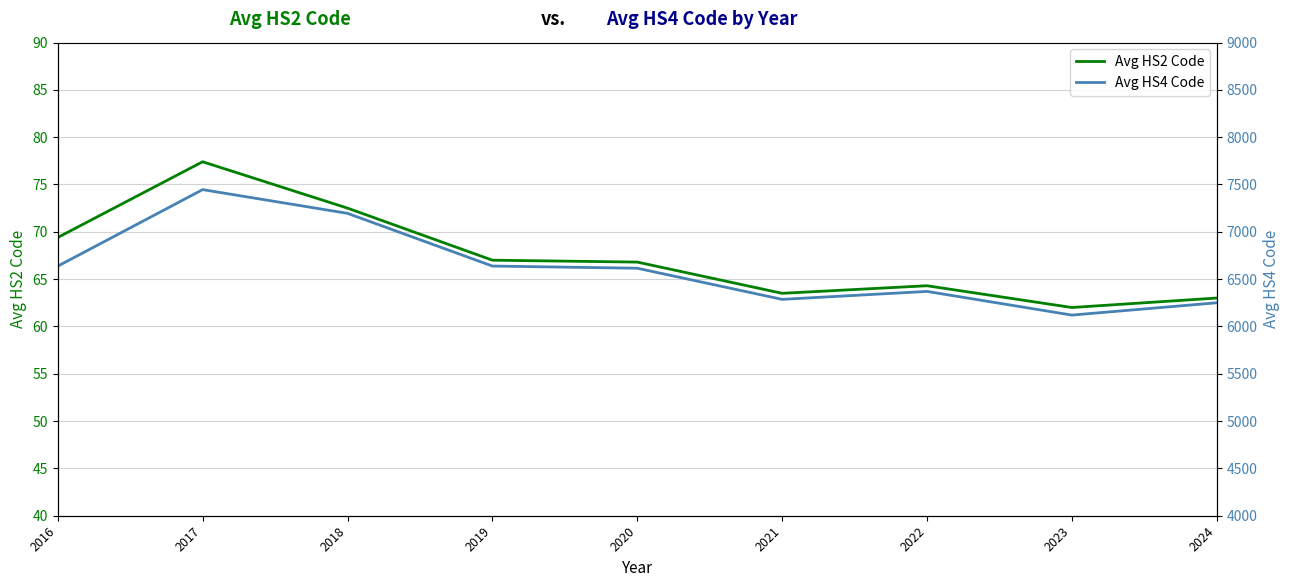

At which category does Avg HS2 Code reach its first local peak?

2017